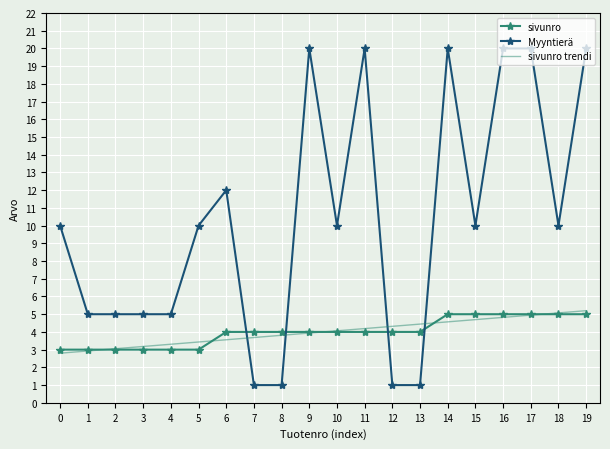

Reading right to left, extract all data points from this chart.

sivunro: 19=5.0	18=5.0	17=5.0	16=5.0	15=5.0	14=5.0	13=4.0	12=4.0	11=4.0	10=4.0	9=4.0	8=4.0	7=4.0	6=4.0	5=3.0	4=3.0	3=3.0	2=3.0	1=3.0	0=3.0
Myyntierä: 19=20.0	18=10.0	17=20.0	16=20.0	15=10.0	14=20.0	13=1.0	12=1.0	11=20.0	10=10.0	9=20.0	8=1.0	7=1.0	6=12.0	5=10.0	4=5.0	3=5.0	2=5.0	1=5.0	0=10.0
sivunro trendi: 19=5.2	18=5.1	17=4.9	16=4.8	15=4.7	14=4.6	13=4.4	12=4.3	11=4.2	10=4.1	9=3.9	8=3.8	7=3.7	6=3.6	5=3.4	4=3.3	3=3.2	2=3.1	1=2.9	0=2.8